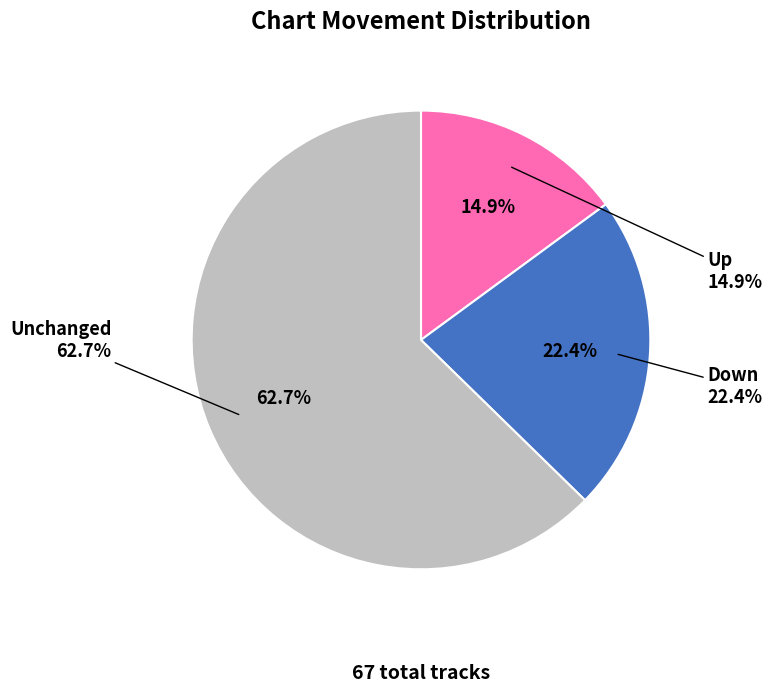

Which category accounts for the majority?

-